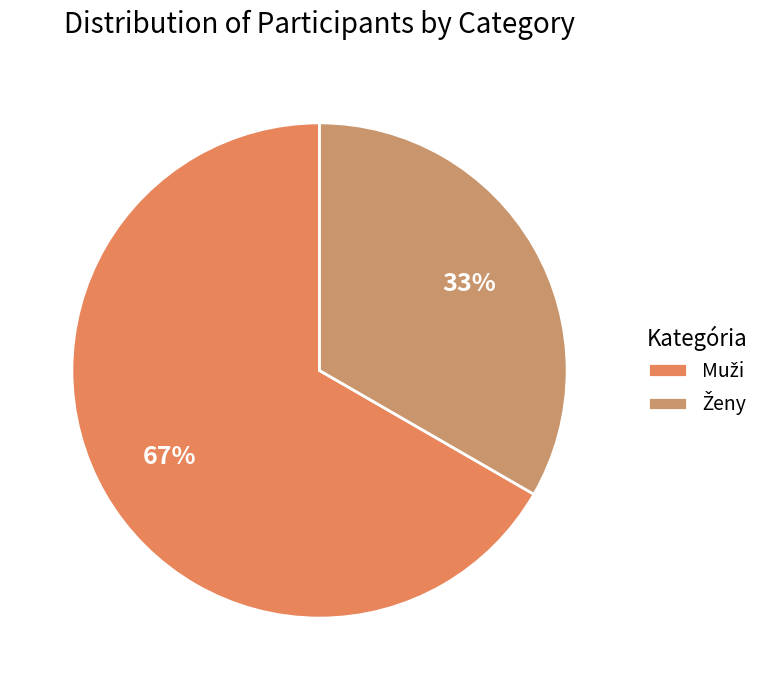

Is there any slice that represents more than half of the pie?

Yes